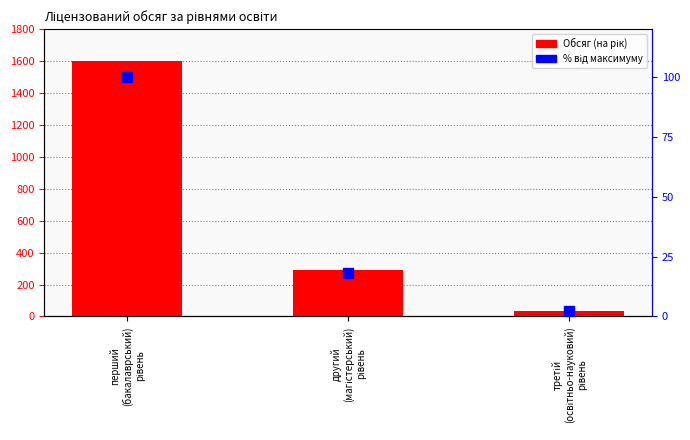

What is the spread (max minus min) of values at перший
(бакалаврський)
рівень?

1500.0